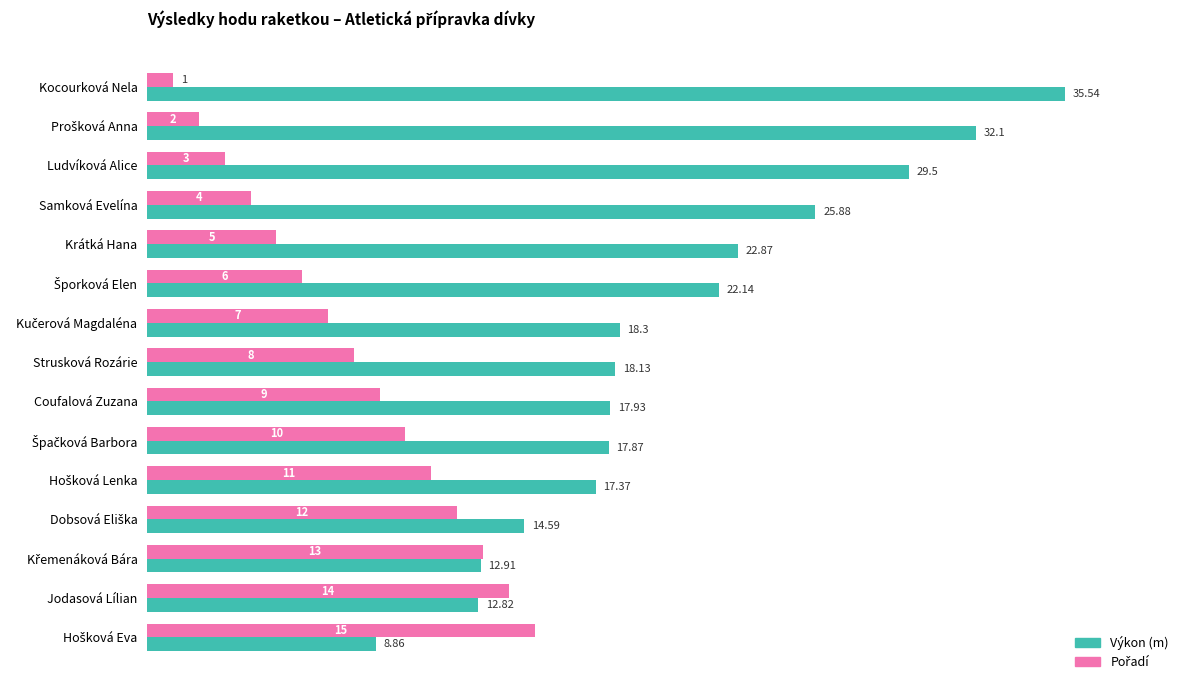

Which category has the highest value across all series?

Kocourková Nela